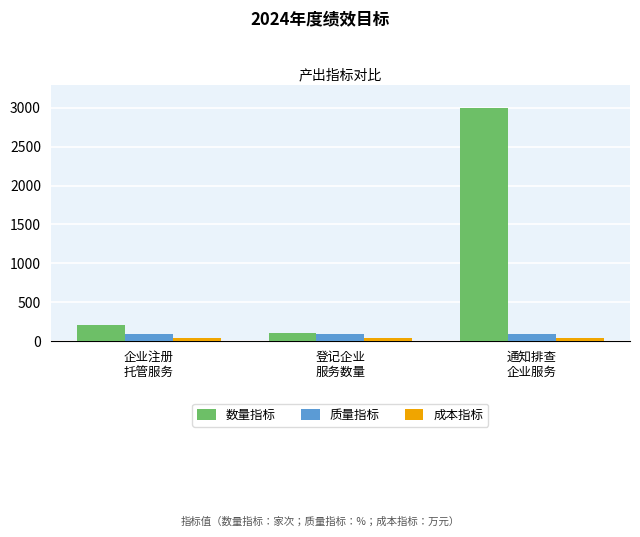

What is the difference between the maximum and minimum values in the 数量指标 series?

2890.0